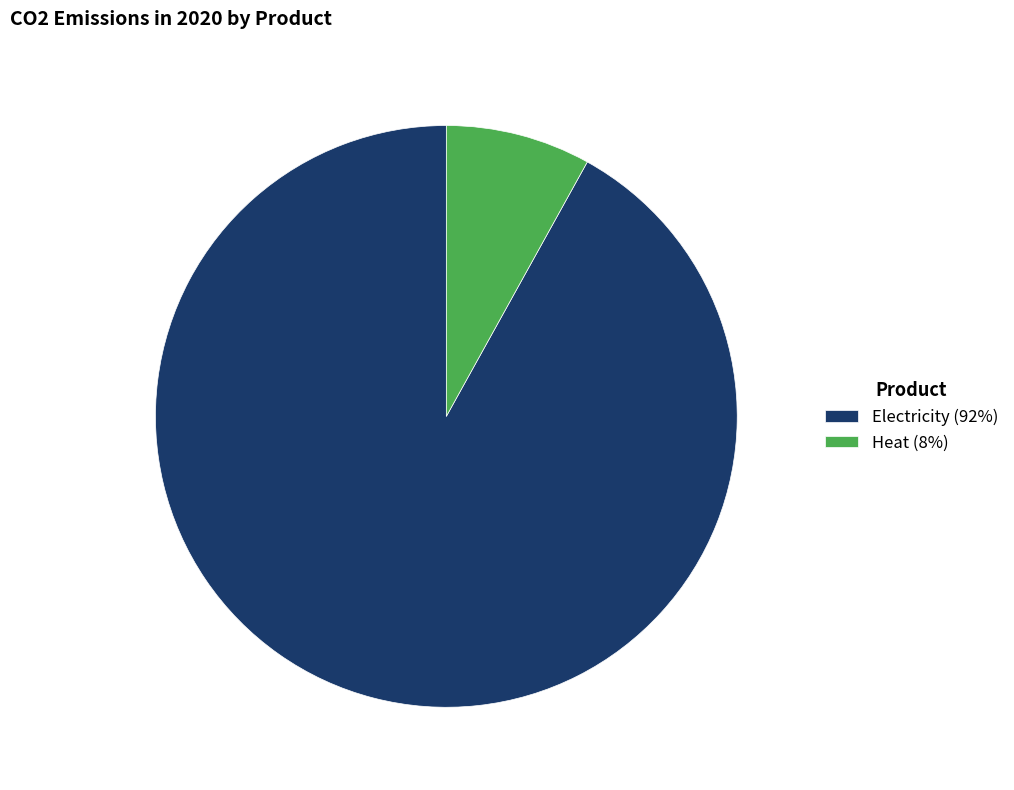

Approximately how many times larger is the value at Electricity (92%) compared to Heat (8%)?

11.4